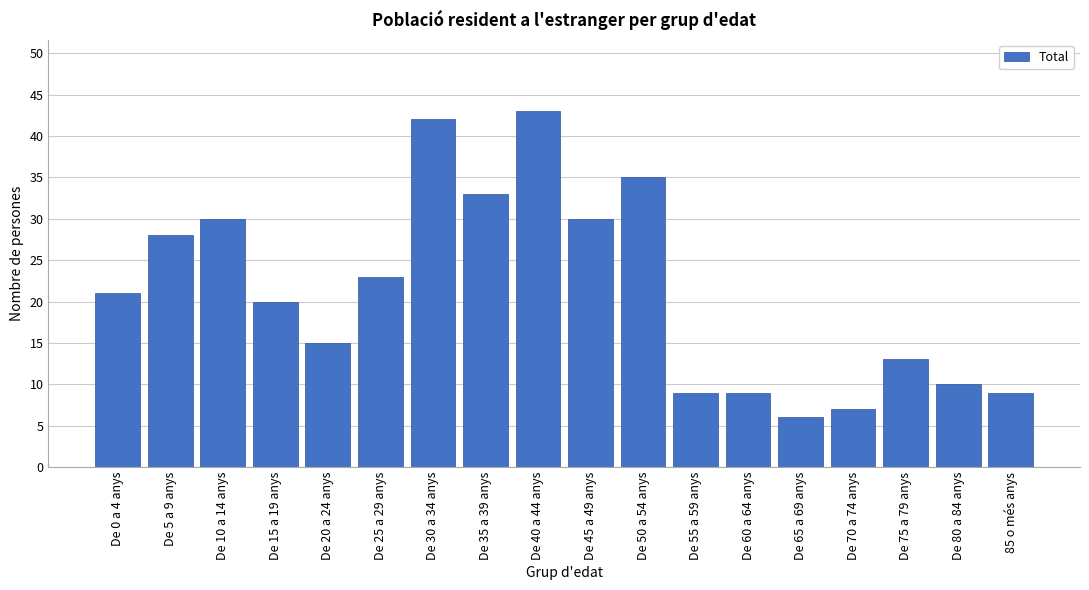

Reading right to left, list all the values displayed in this chart.

85 o més anys=9	De 80 a 84 anys=10	De 75 a 79 anys=13	De 70 a 74 anys=7	De 65 a 69 anys=6	De 60 a 64 anys=9	De 55 a 59 anys=9	De 50 a 54 anys=35	De 45 a 49 anys=30	De 40 a 44 anys=43	De 35 a 39 anys=33	De 30 a 34 anys=42	De 25 a 29 anys=23	De 20 a 24 anys=15	De 15 a 19 anys=20	De 10 a 14 anys=30	De 5 a 9 anys=28	De 0 a 4 anys=21